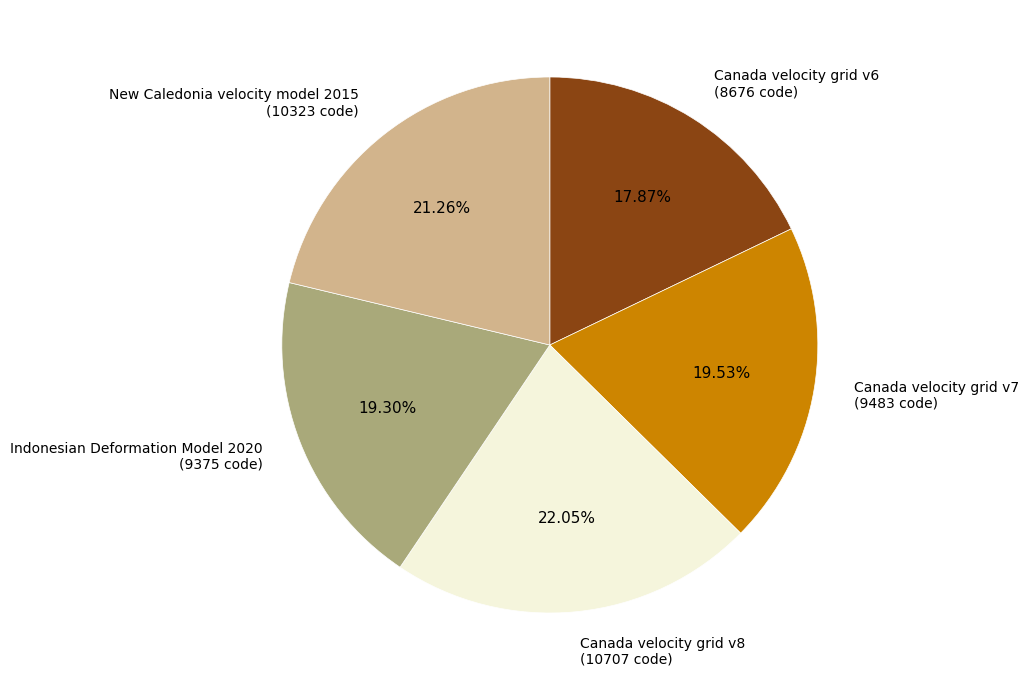

How many slices are in this pie chart?

5